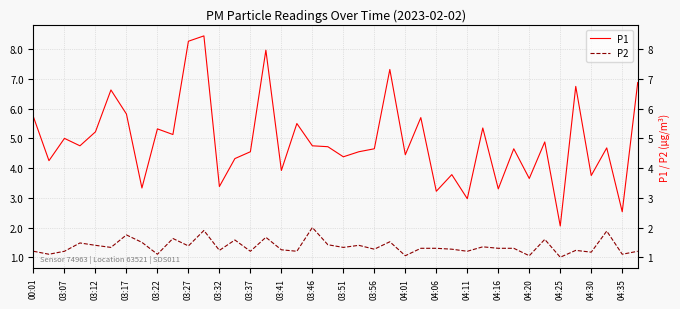

Is this an area chart (filled region under the line)?

No